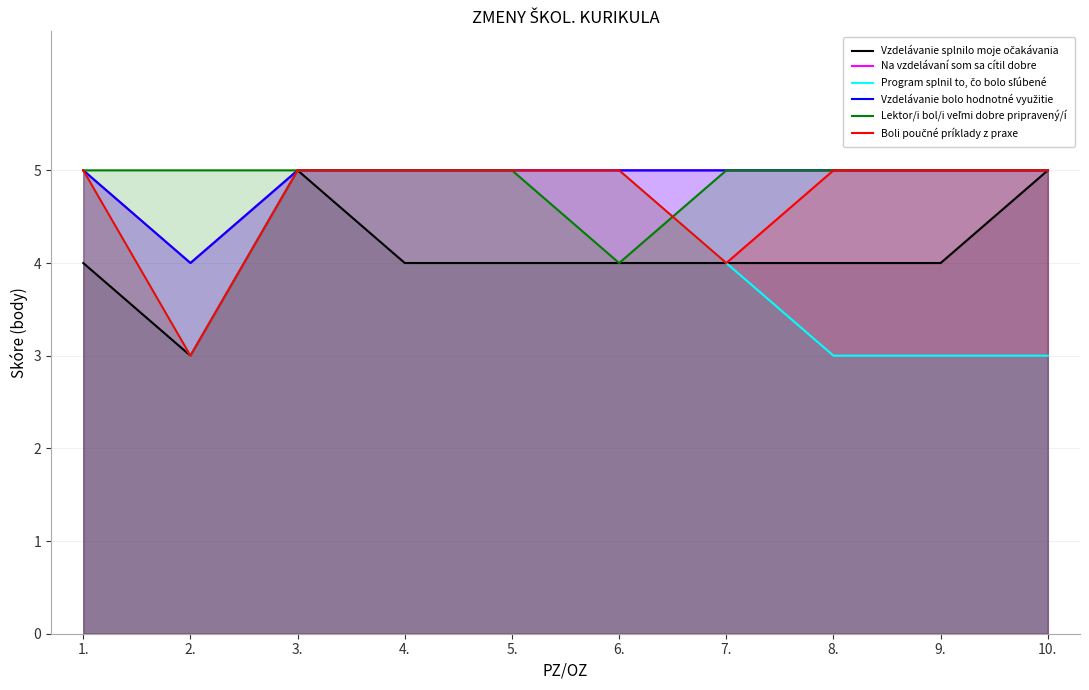

How many data points in Vzdelávanie splnilo moje očakávania are less than 4?

1